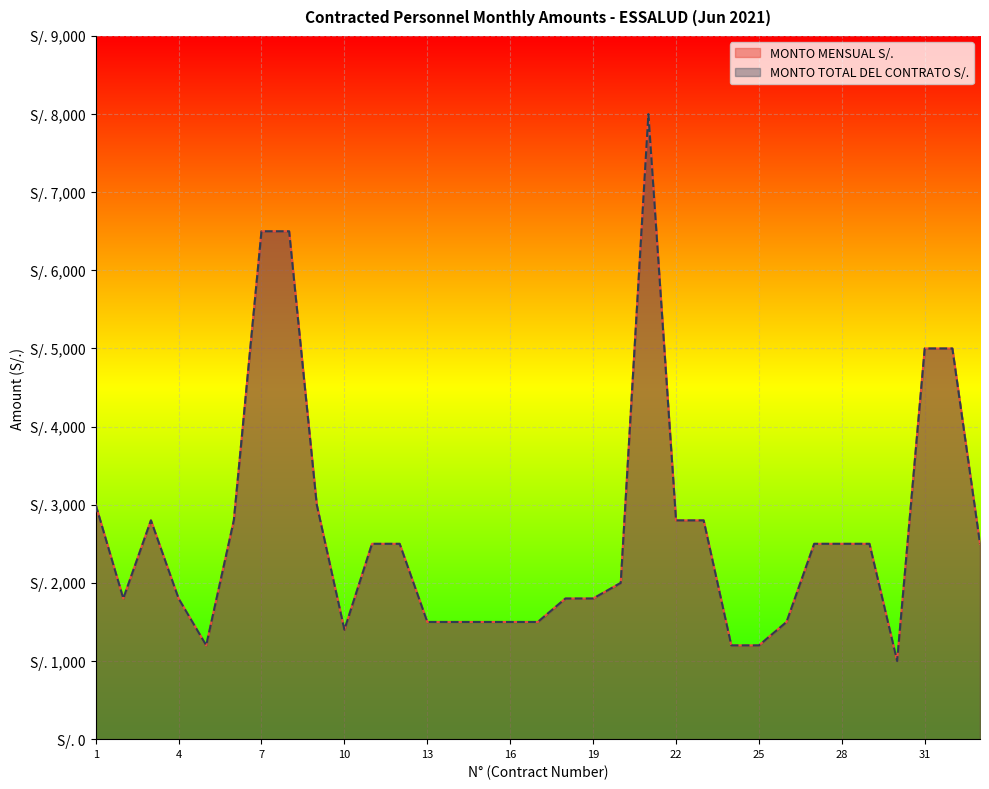

How many distinct data groups are displayed?

2